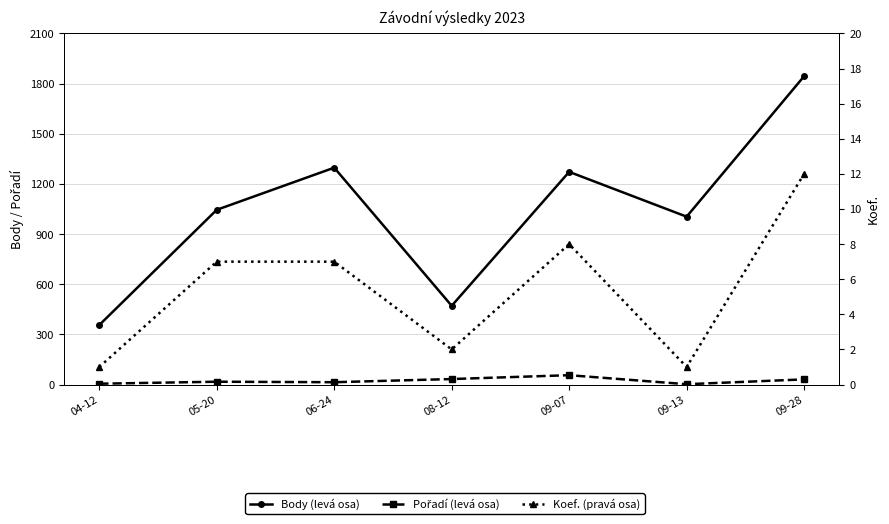

What is the sum of all Pořadí (levá osa) values?

158